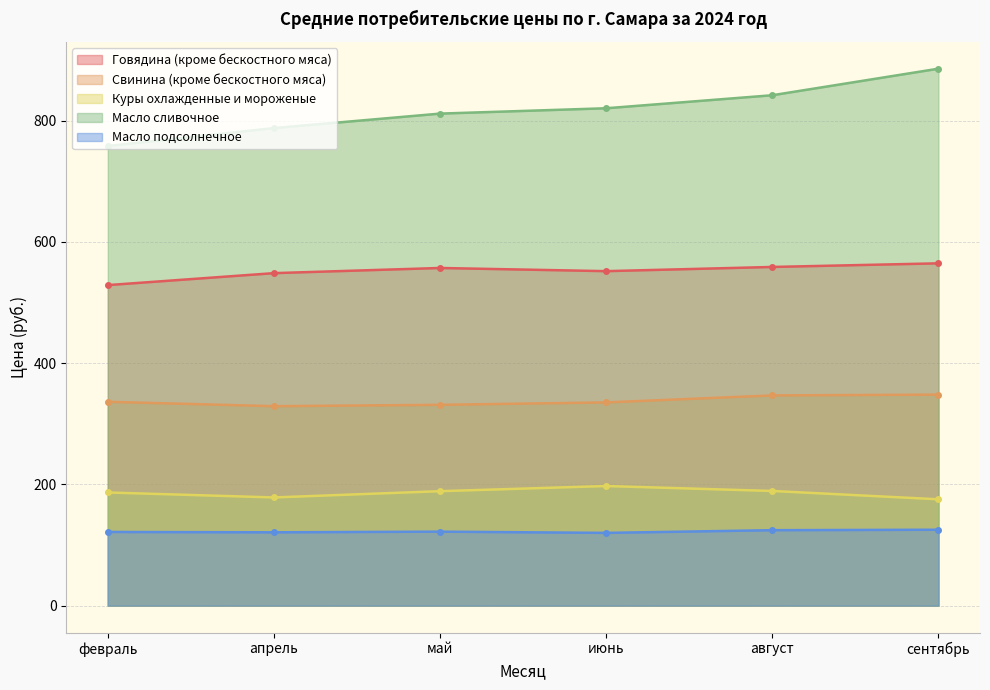

In Свинина (кроме бескостного мяса), how many points are lower than both neighbors (excluding endpoints)?

1